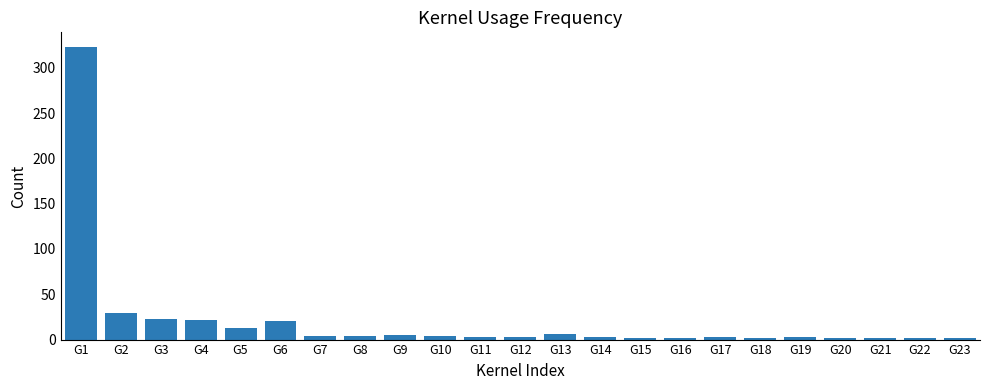

At which label does the data first exceed 3?

G1